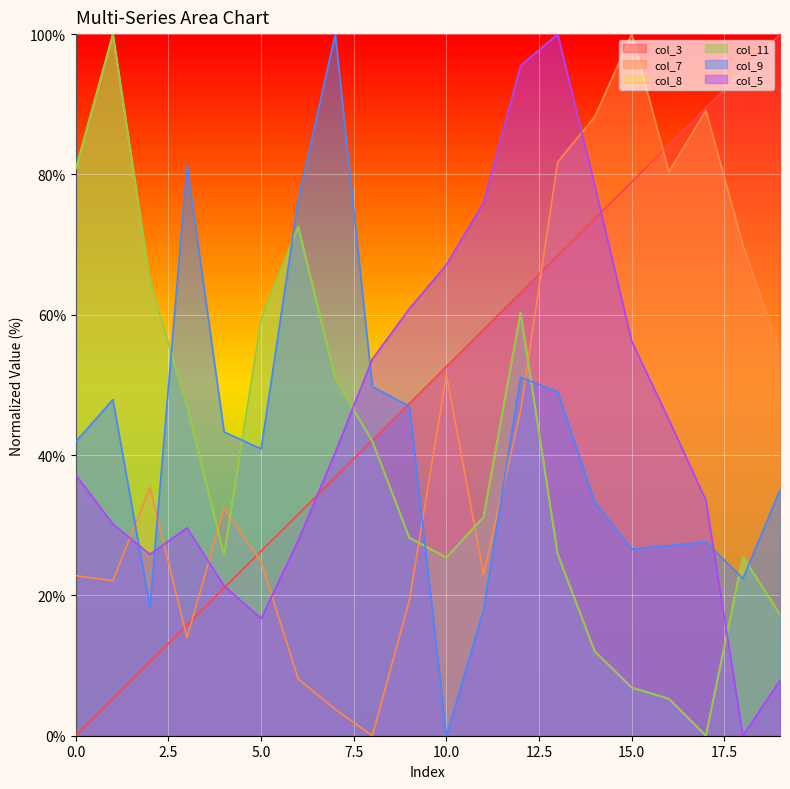

Is the value of col_11 at 12 greater than the value of col_3 at 17?

No